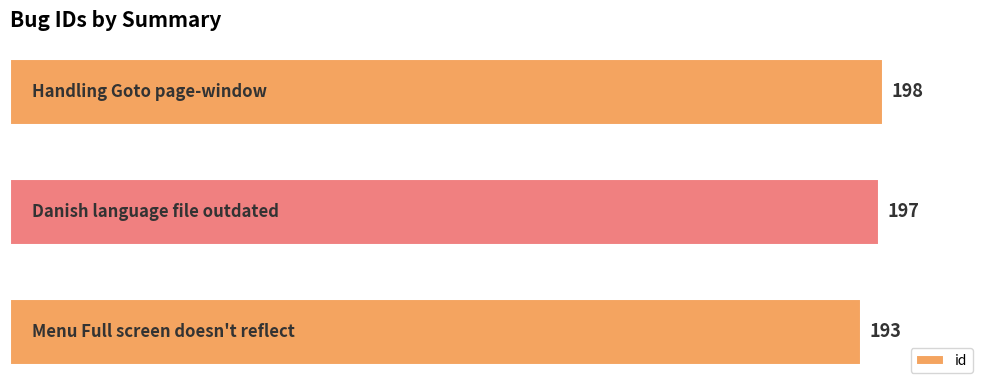

How many values are between 193 and 198?

3